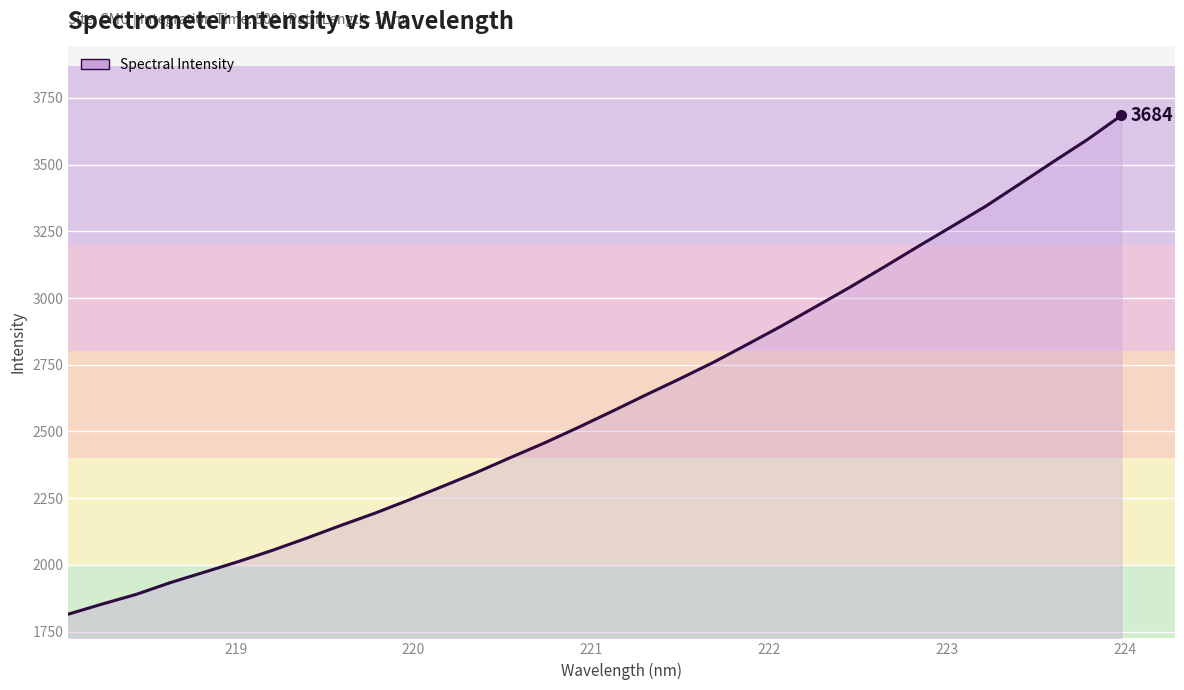

What is the minimum value shown in the chart?

1815.2